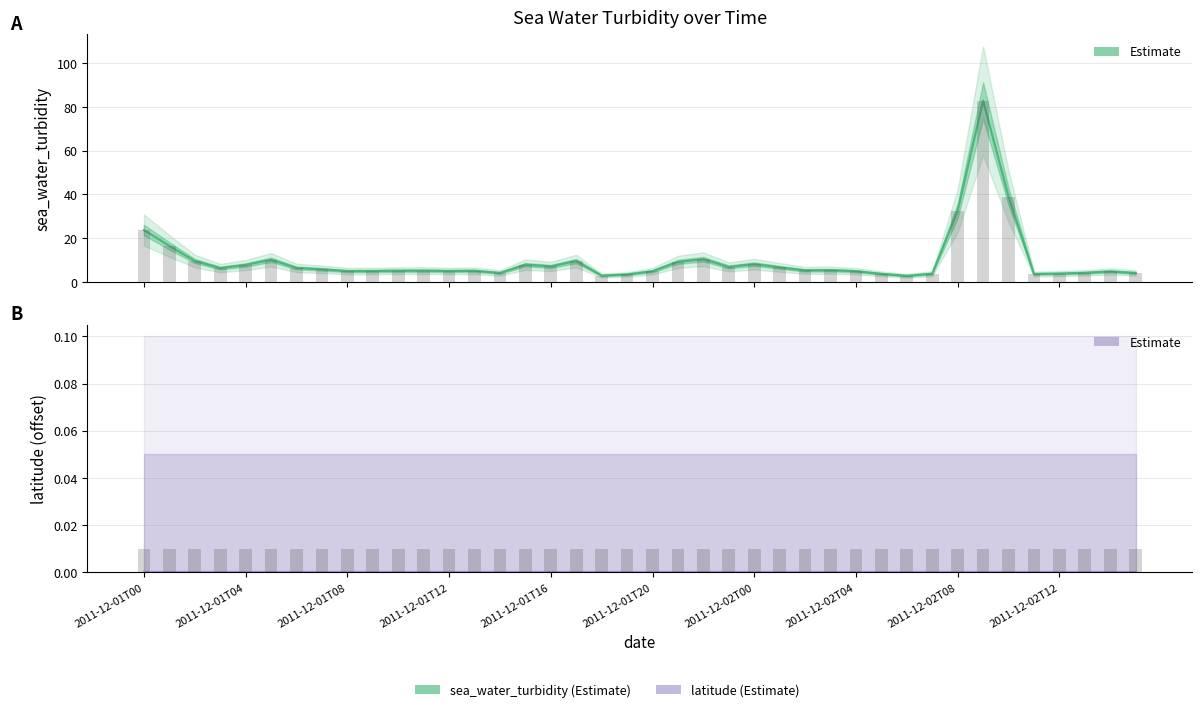

True or false: sea_water_turbidity has a value of 4.9 at 2011-12-02T04.

True